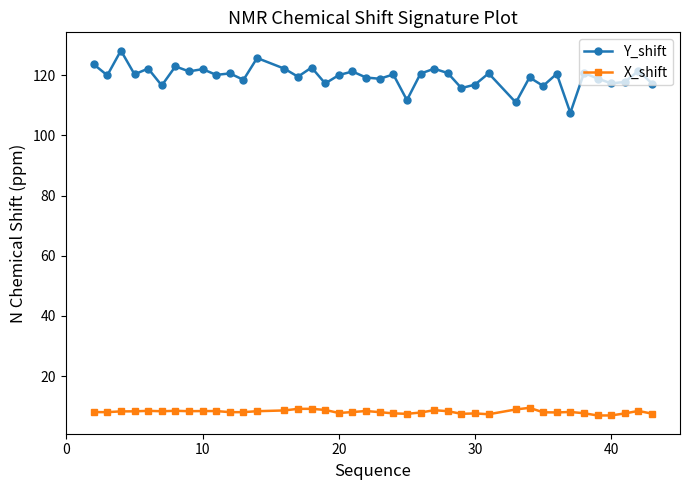

Count the number of data series in this chart.

2